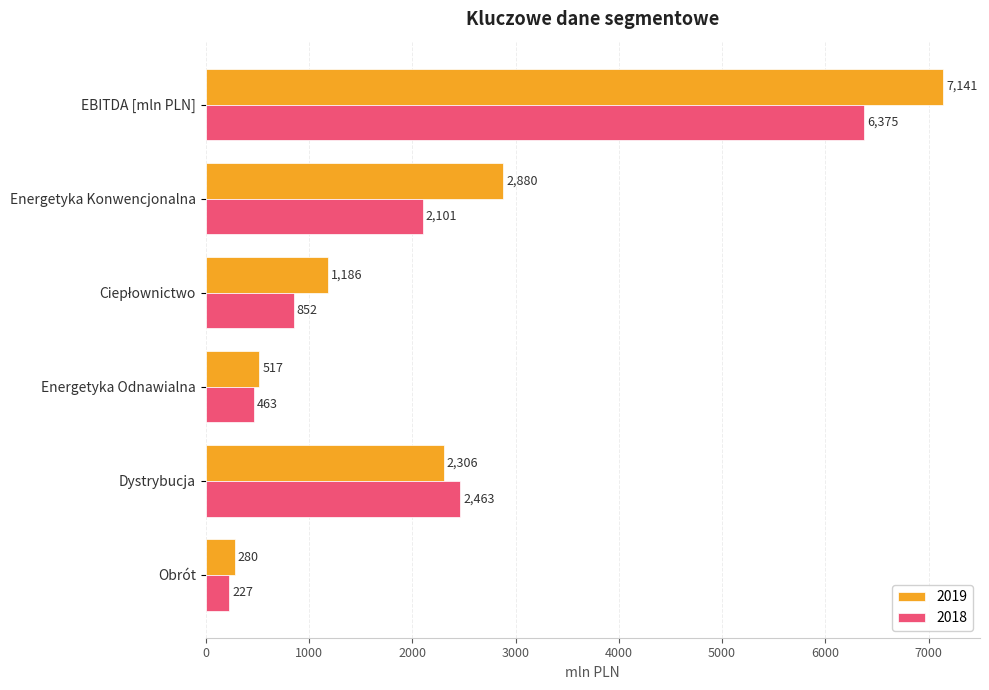

List the series in order of their overall mean, lowest first.

2018, 2019